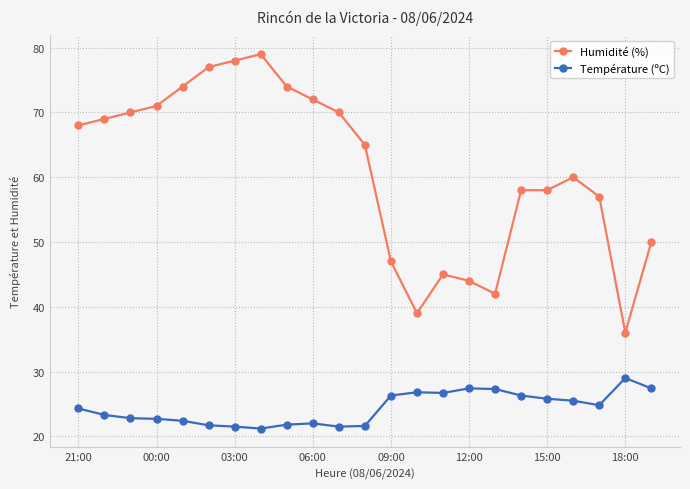

Which series has the widest spread of values?

Humidité (%)